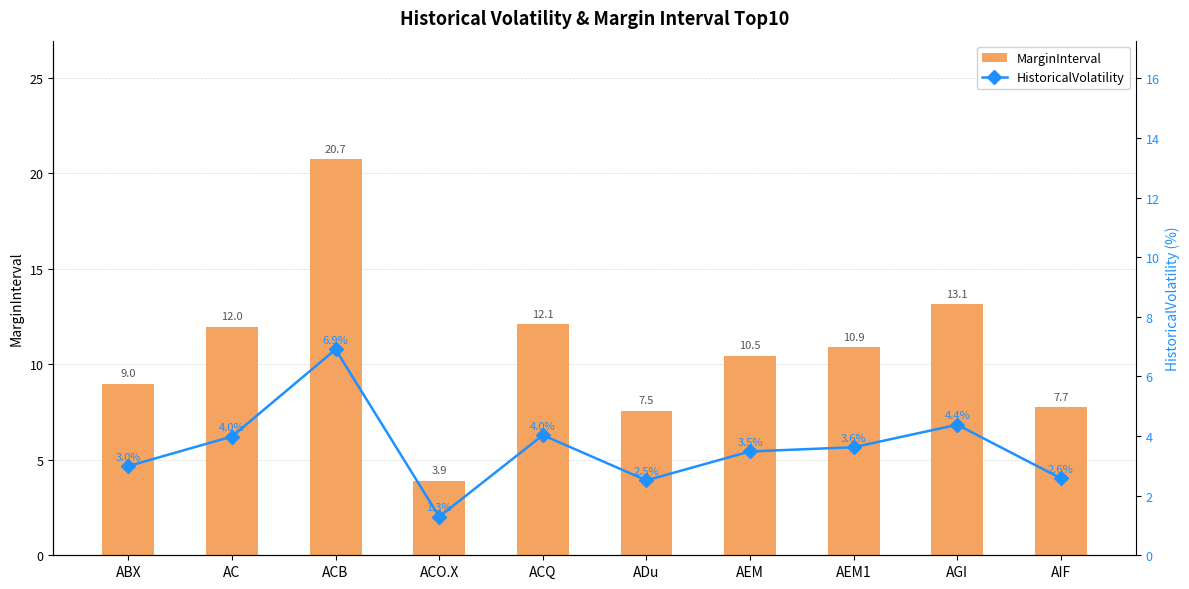

What are all the series names shown in the legend?

MarginInterval, HistoricalVolatility